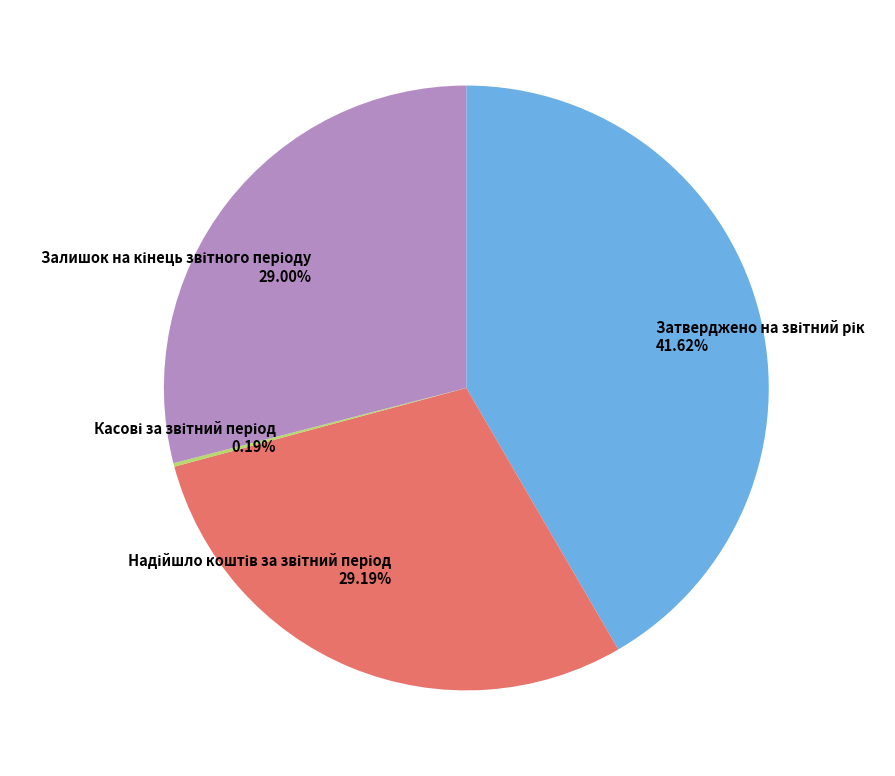

Does any single category account for the majority?

No